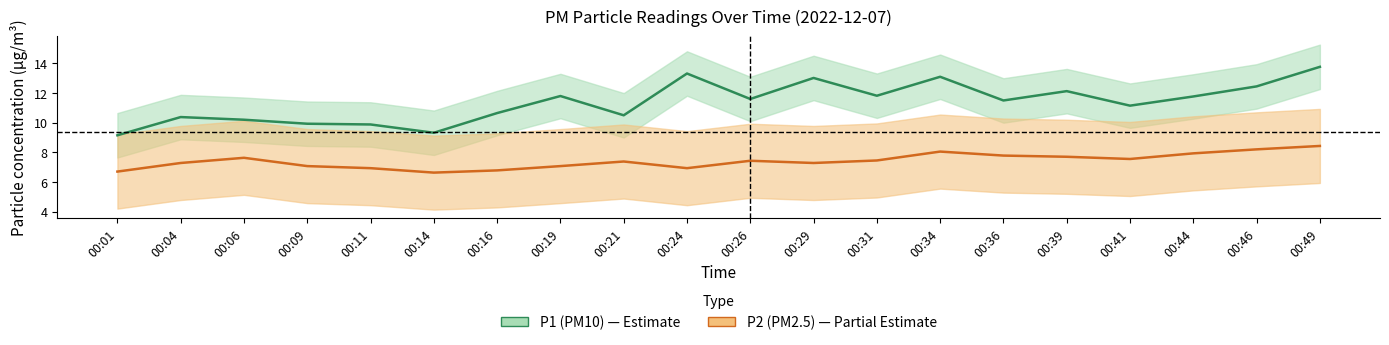

What is the greatest value displayed?

13.8